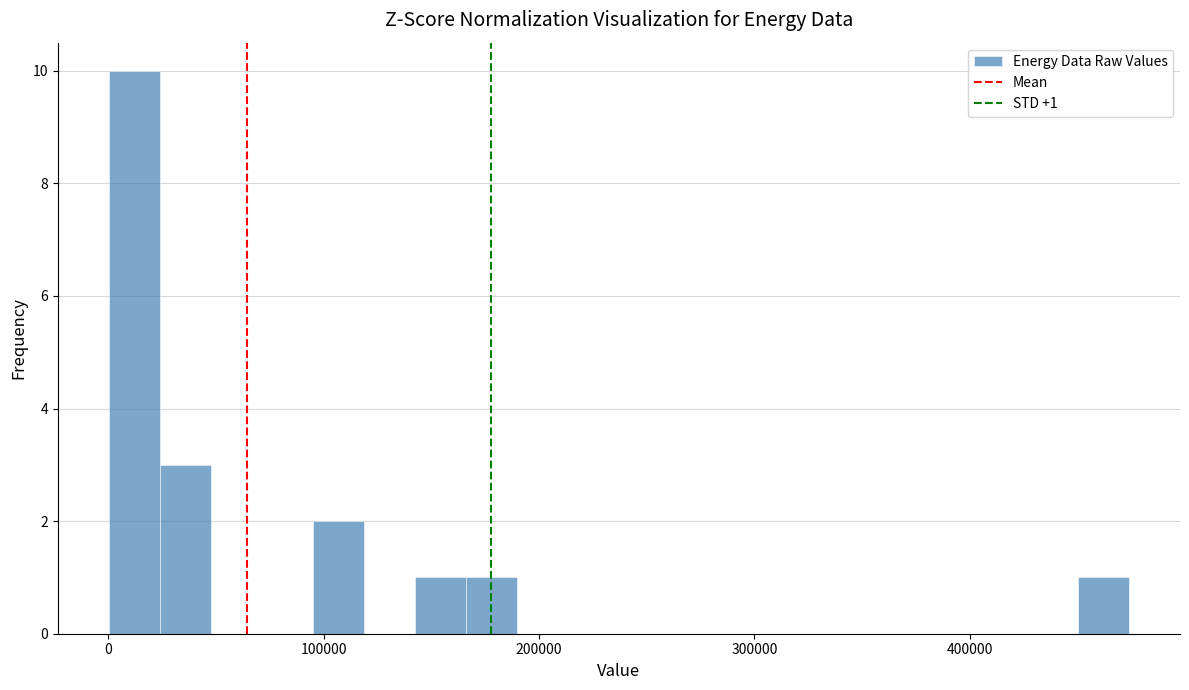

Read against the x-axis, roughly where is the centre of the tallest bar?

10000